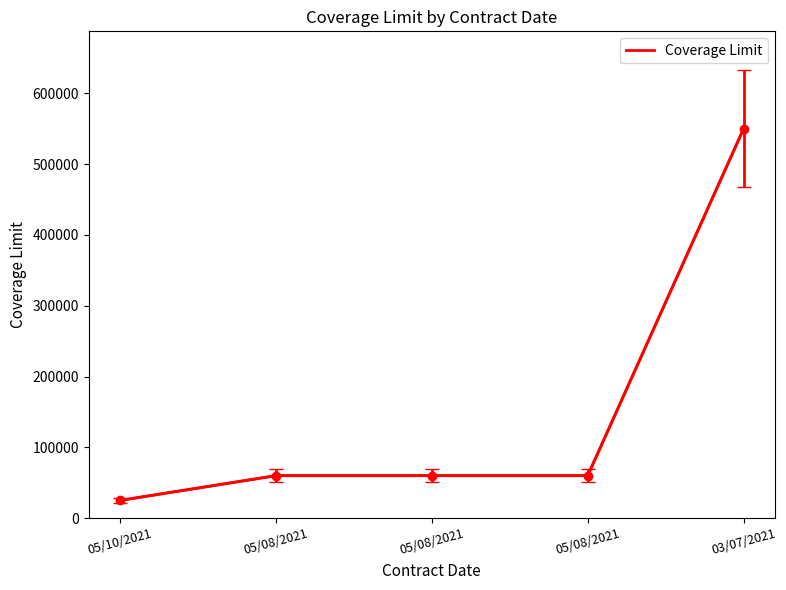

Which has a higher value, 03/07/2021 or 05/08/2021?

03/07/2021